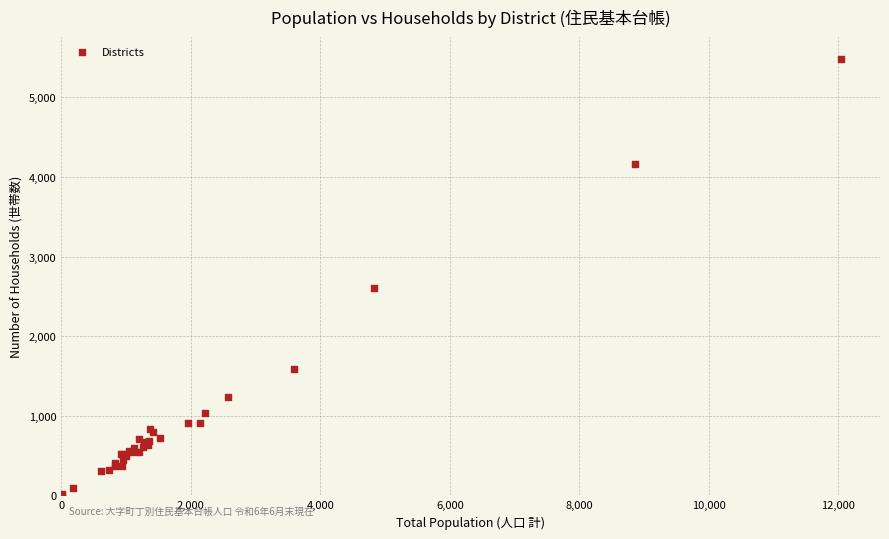

What Y value in the scatter plot is closest to 2743?

2607